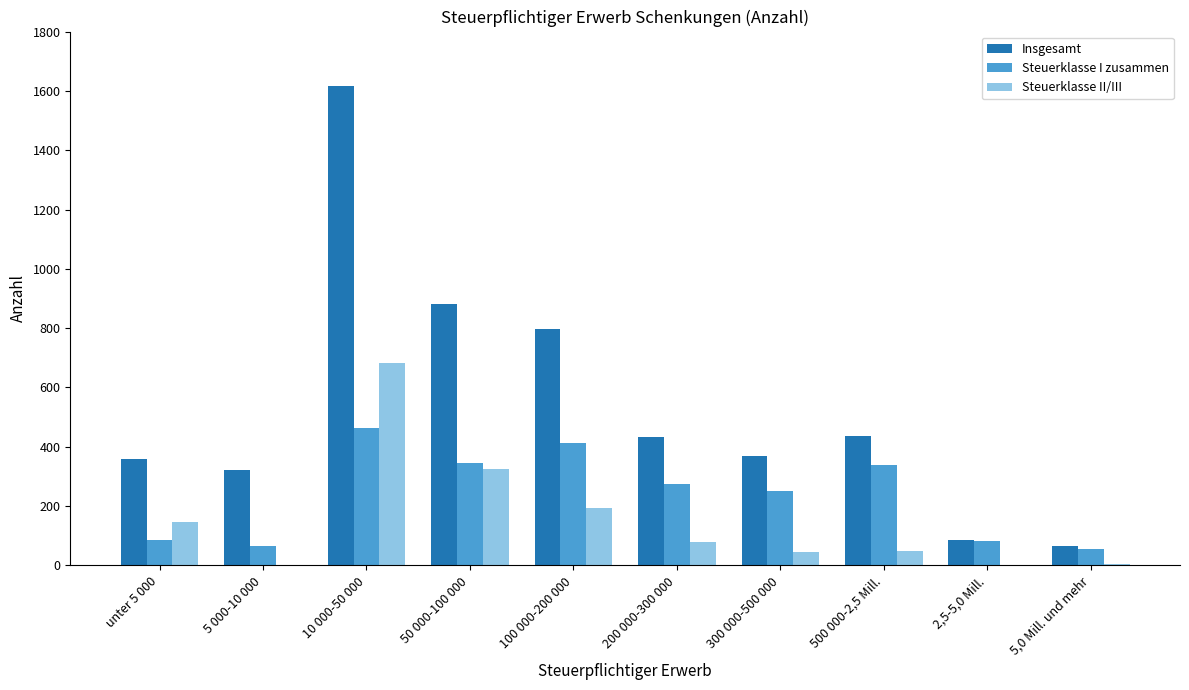

Are the bars horizontal?

No